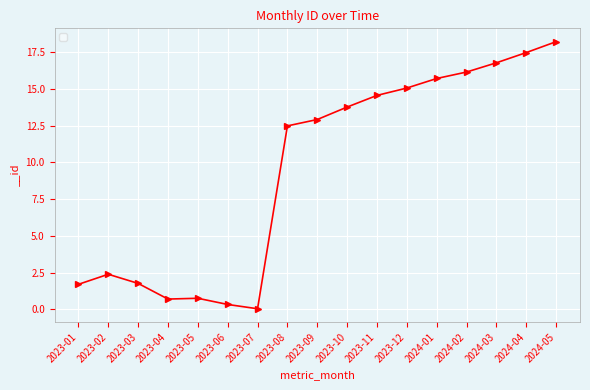

What is the difference between the values at 2023-06 and 2023-05?

0.4